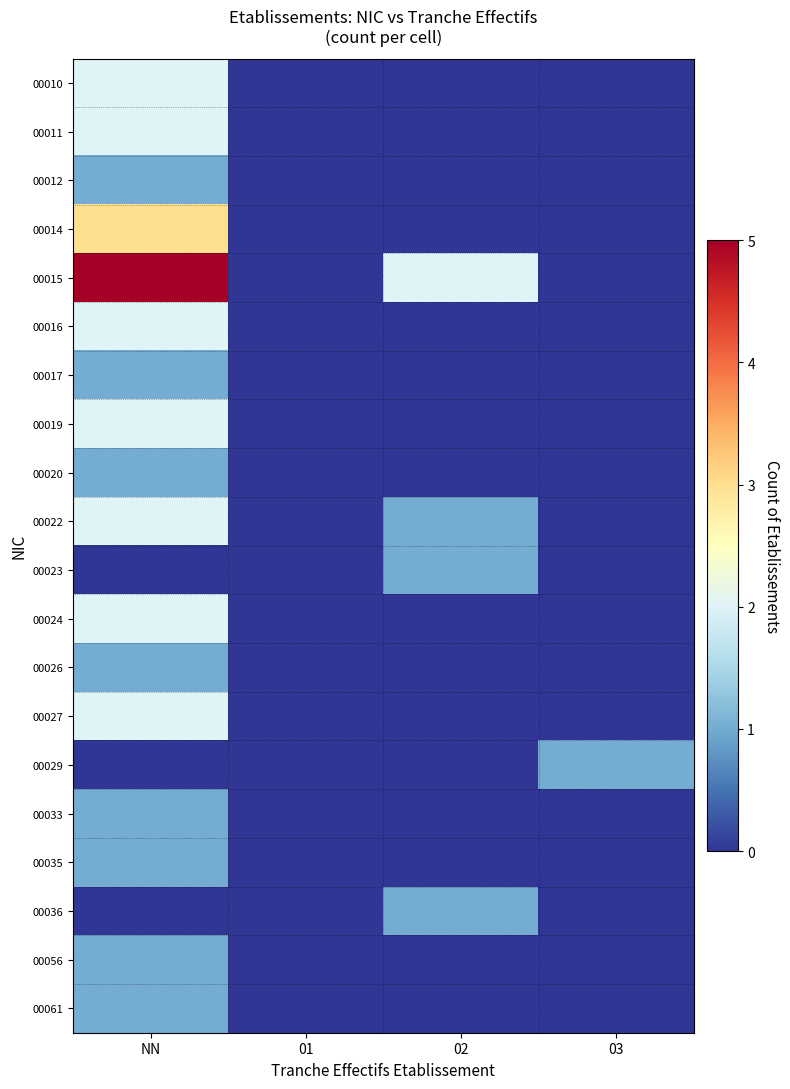

Which series has the largest range (max minus min)?

00015